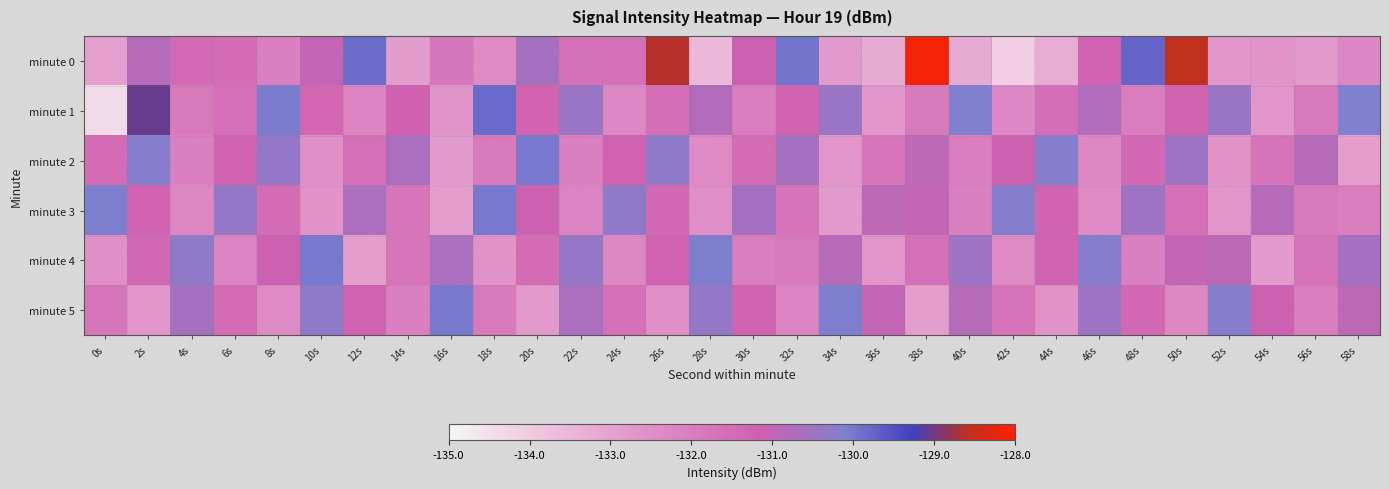

How many distinct data groups are displayed?

6